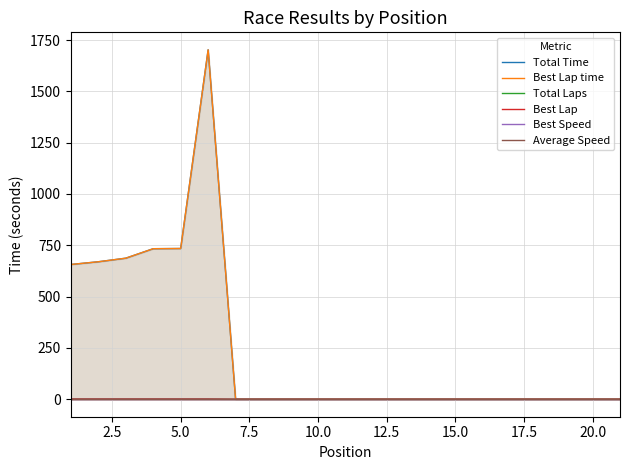

At how many categories does at least one series exceed 865?

1